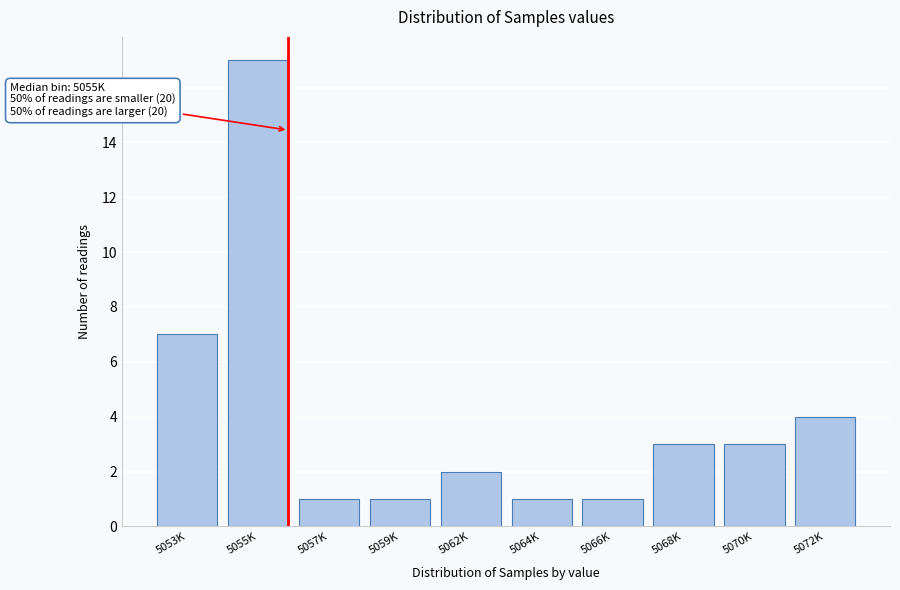

Reading left to right, transcribe all the data shown in this chart.

5053K=7	5055K=17	5057K=1	5059K=1	5062K=2	5064K=1	5066K=1	5068K=3	5070K=3	5072K=4